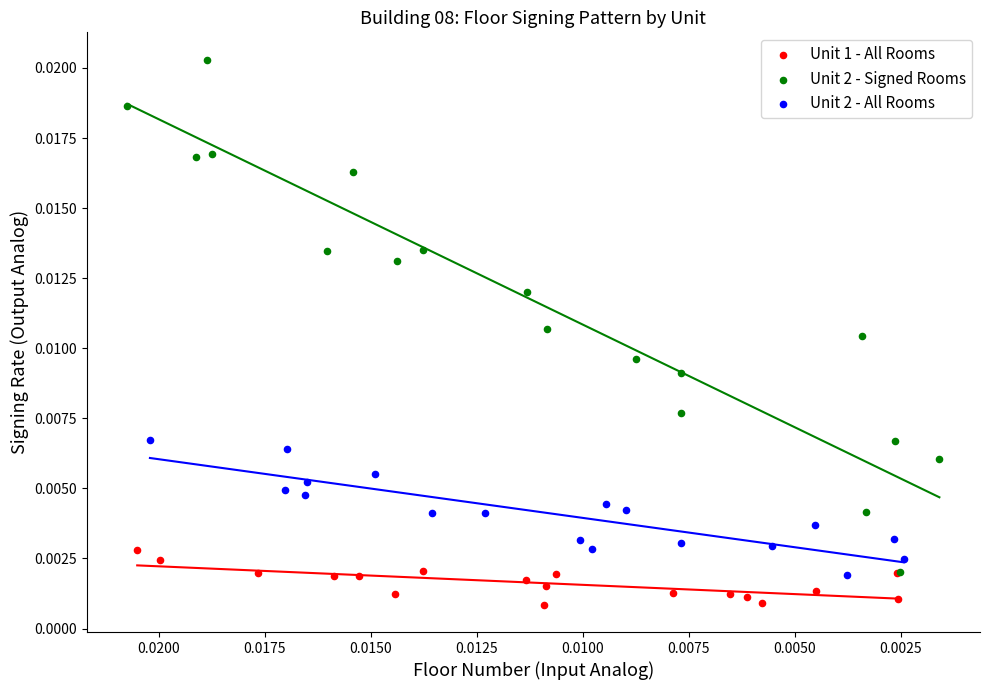

Which series contains the highest Y value?

Unit 2 - Signed Rooms